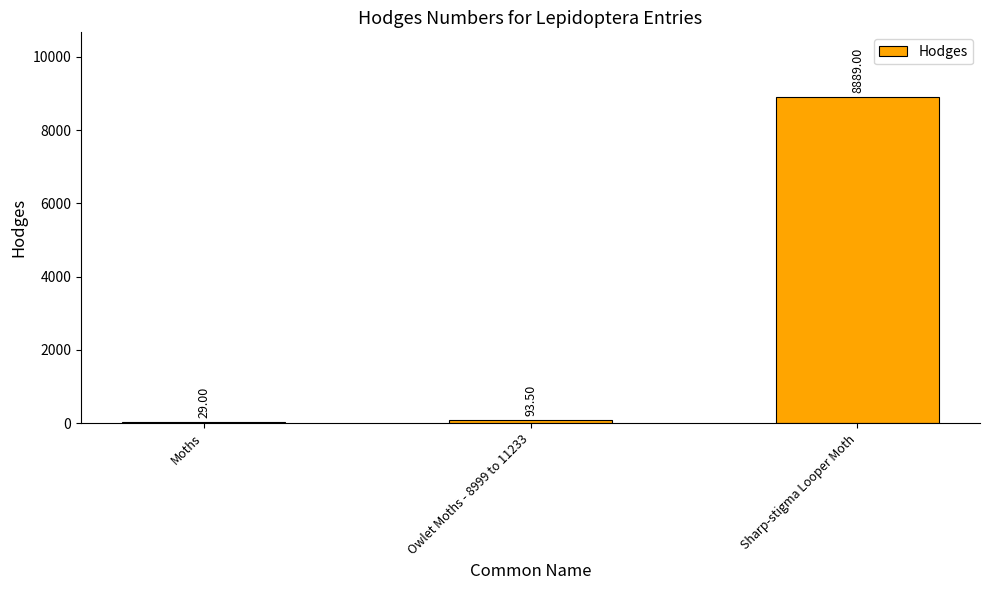

What is the average value?

3003.8